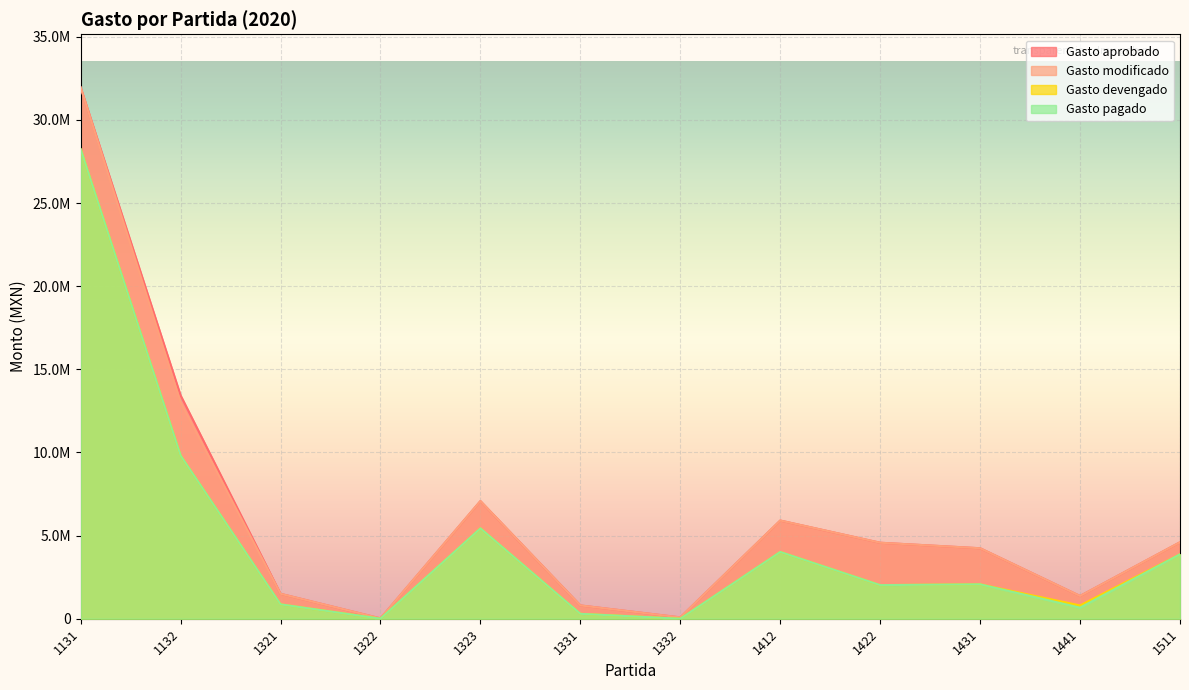

At which category is the sum across all series the highest?

1131